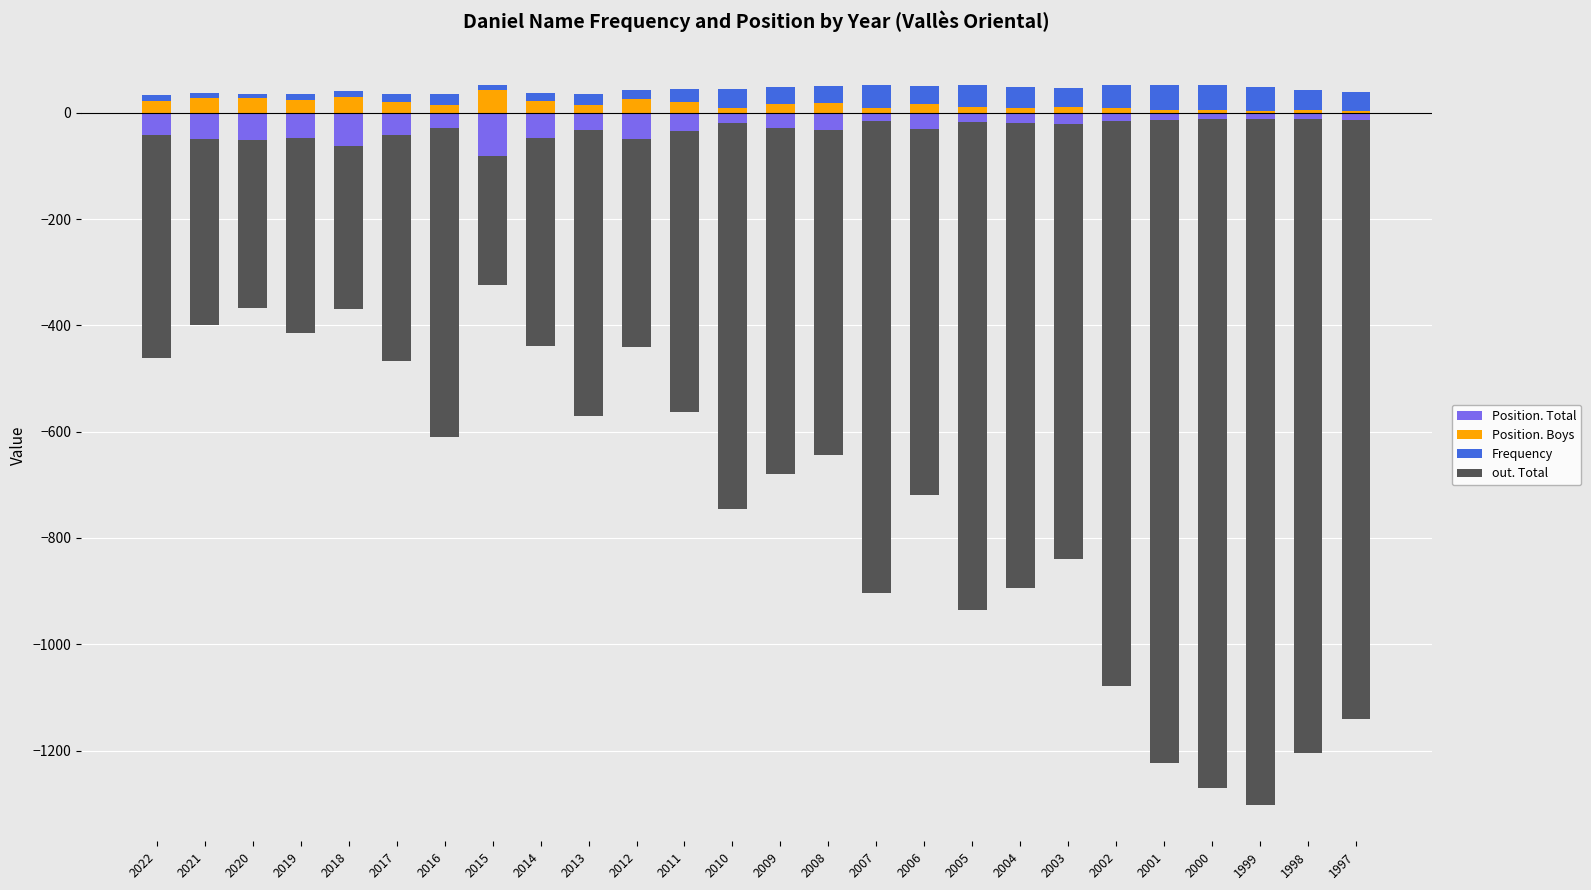

What is the sum of all Position. Total values?

-830